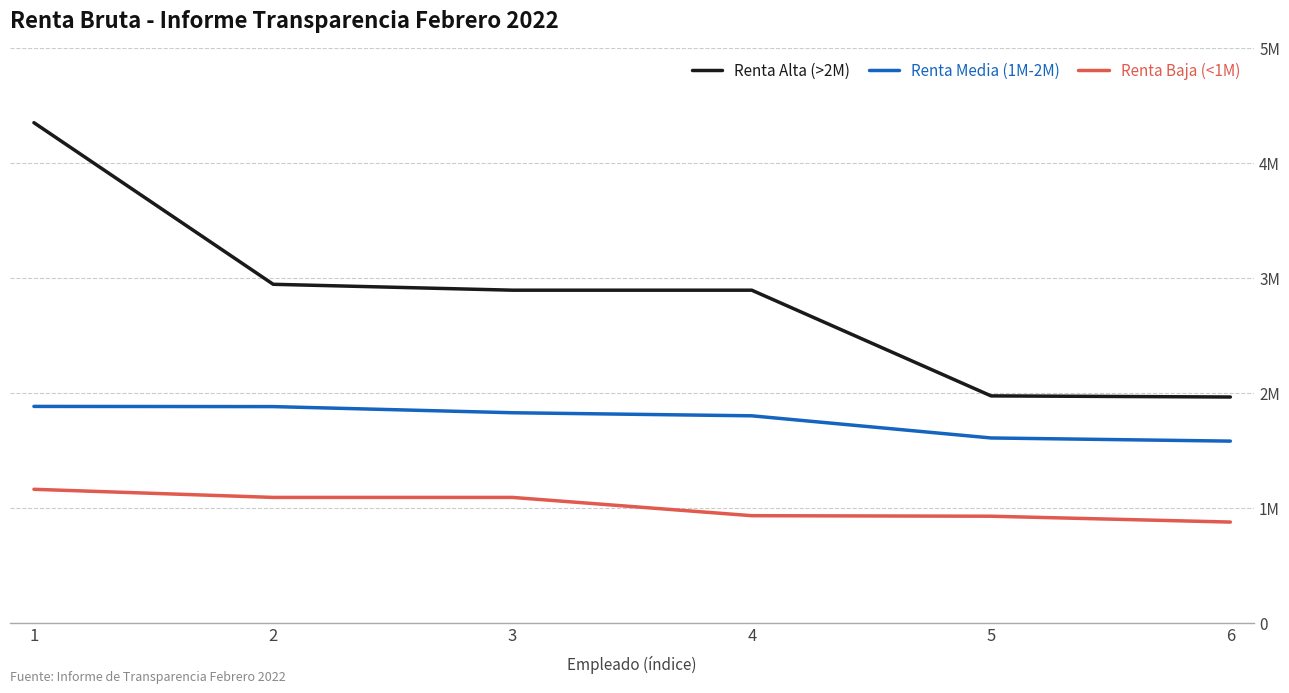

What are all the series names shown in the legend?

Renta Alta (>2M), Renta Media (1M-2M), Renta Baja (<1M)